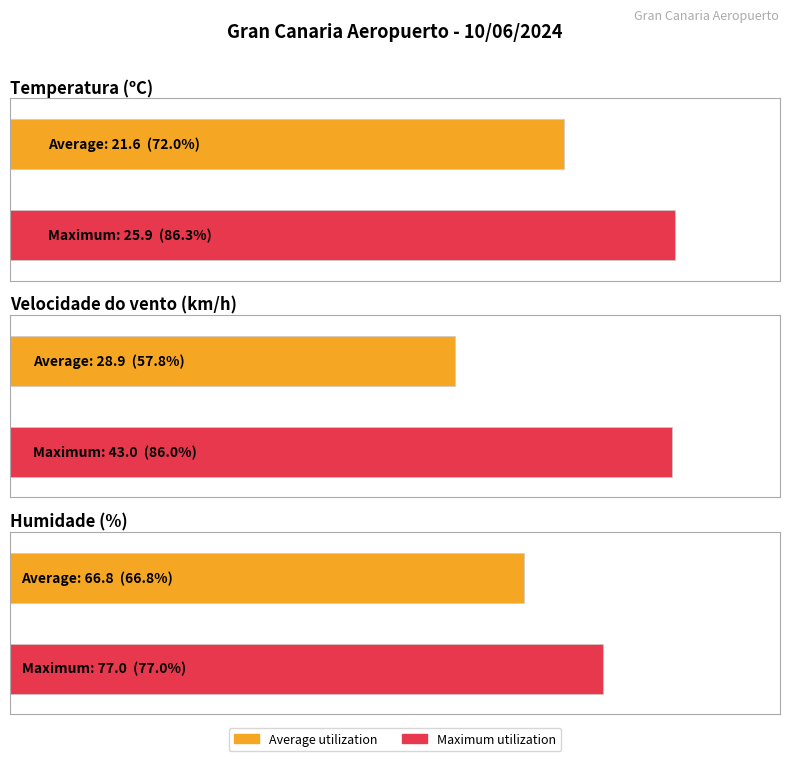

Are the bars grouped side by side (vs. stacked)?

Yes